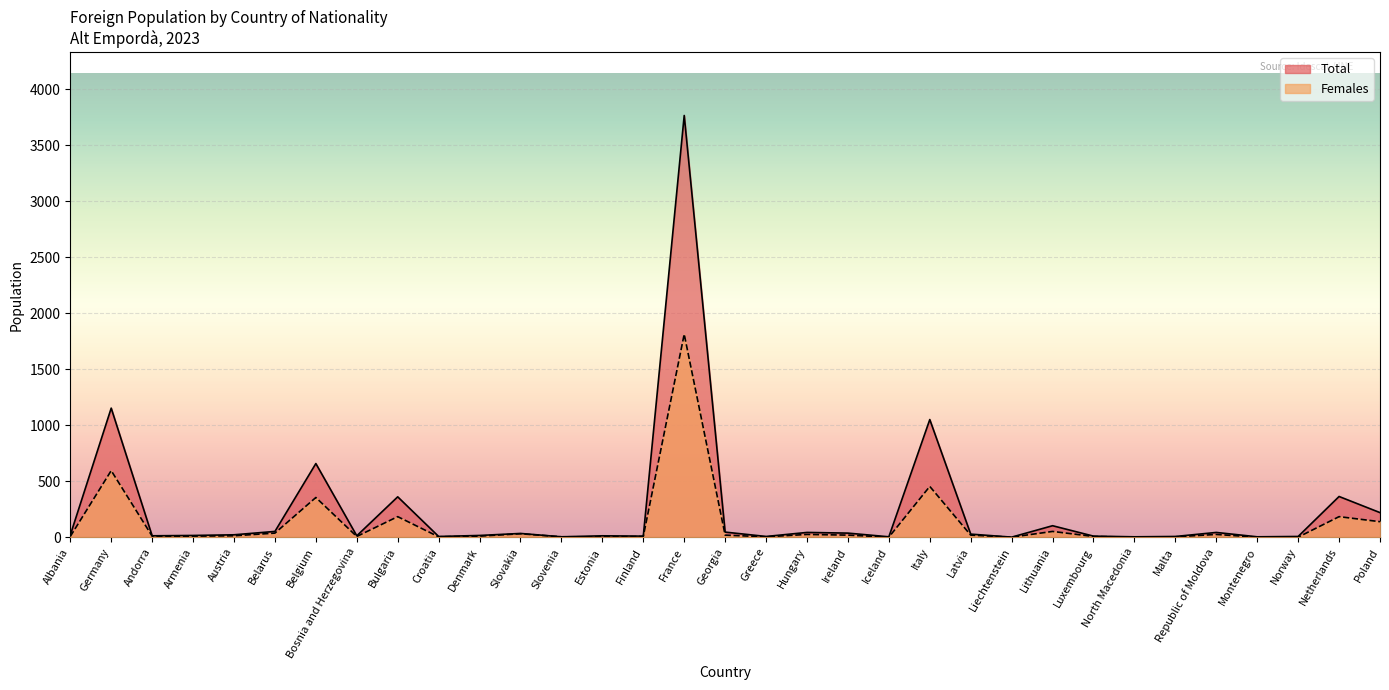

Reading right to left, extract all data points from this chart.

Total: 219	363	6	3	42	6	3	9	102	0	27	1050	3	36	42	6	45	3765	9	12	3	33	15	6	360	12	657	51	21	15	12	1152	18
Females: 138	183	0	0	24	3	0	6	51	0	18	453	0	18	24	3	18	1812	6	3	3	30	9	3	183	6	354	36	12	9	9	594	6